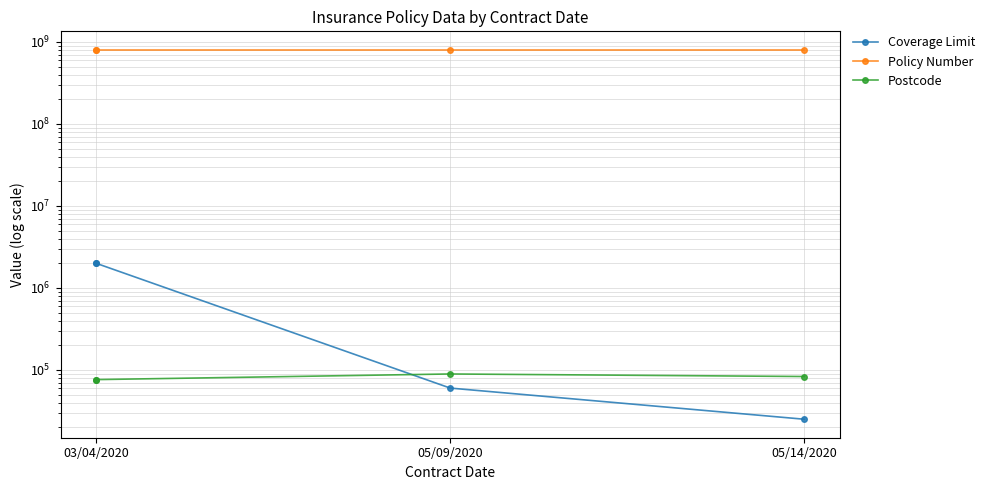

How many data points in Coverage Limit are less than 2000000?

2